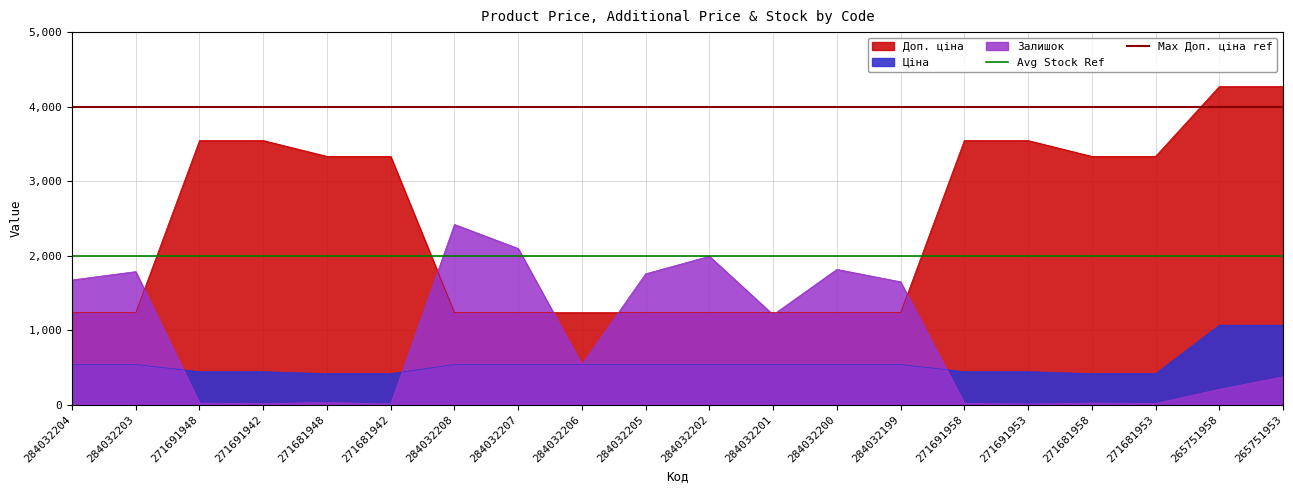

At which label does Max Доп. ціна ref reach its minimum?

284032204